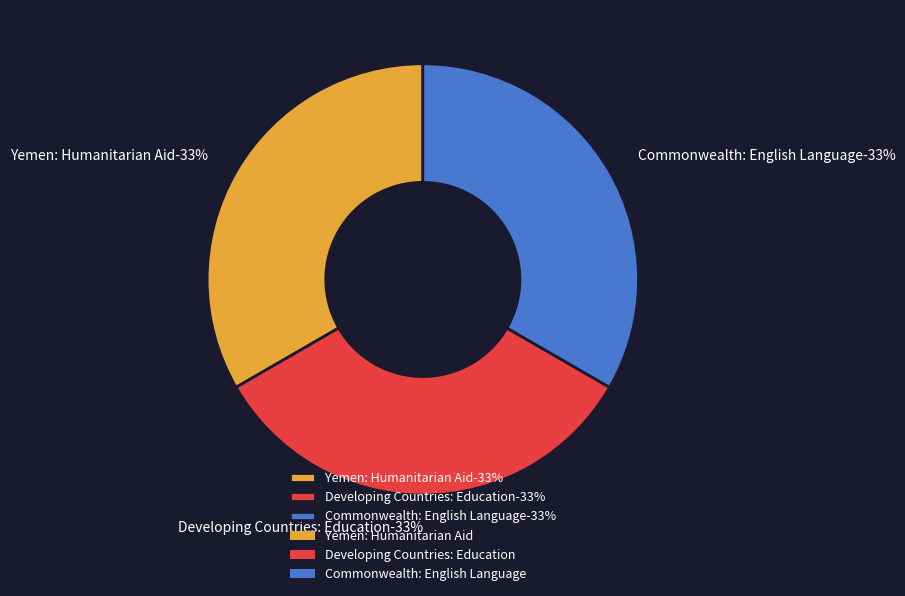

How many segments does this pie chart have?

3